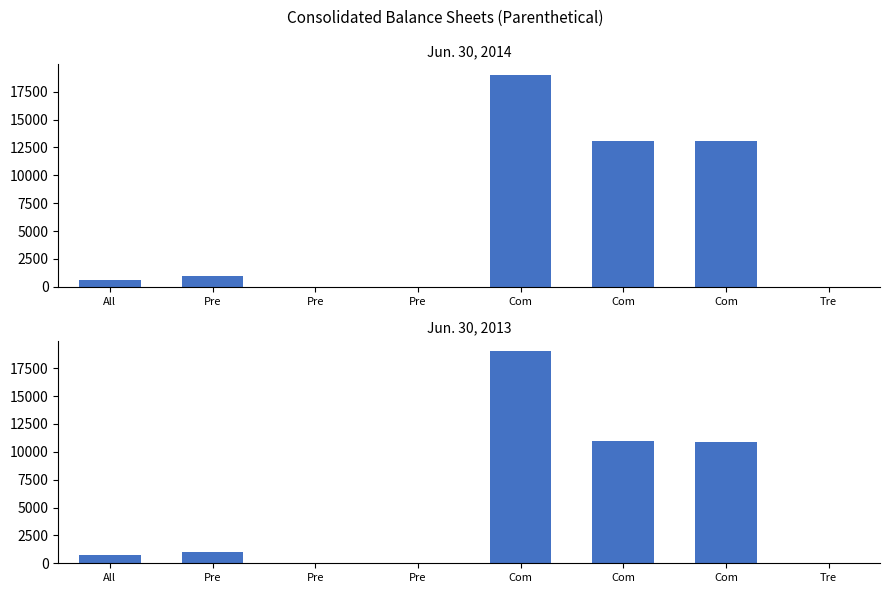

The Jun. 30, 2014 series shows 19414 at Com. True or false?

False